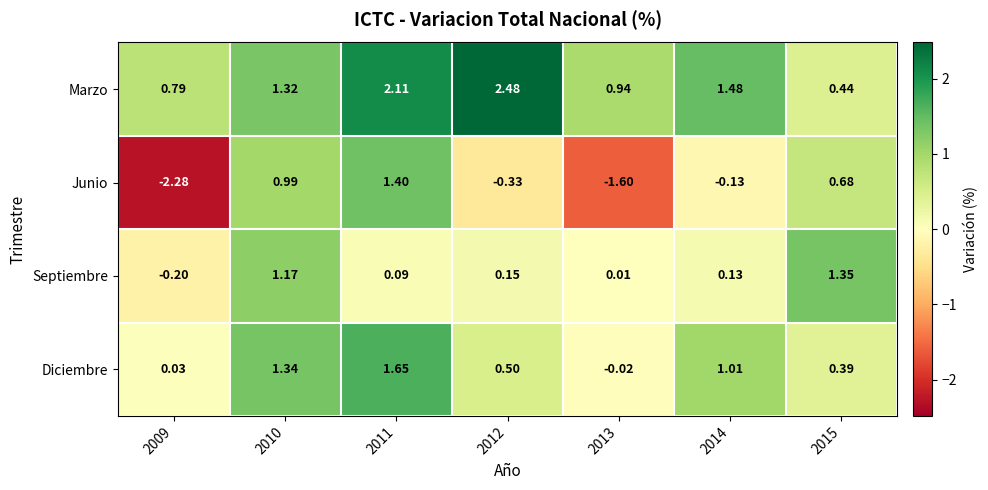

Which series has the largest range (max minus min)?

Junio